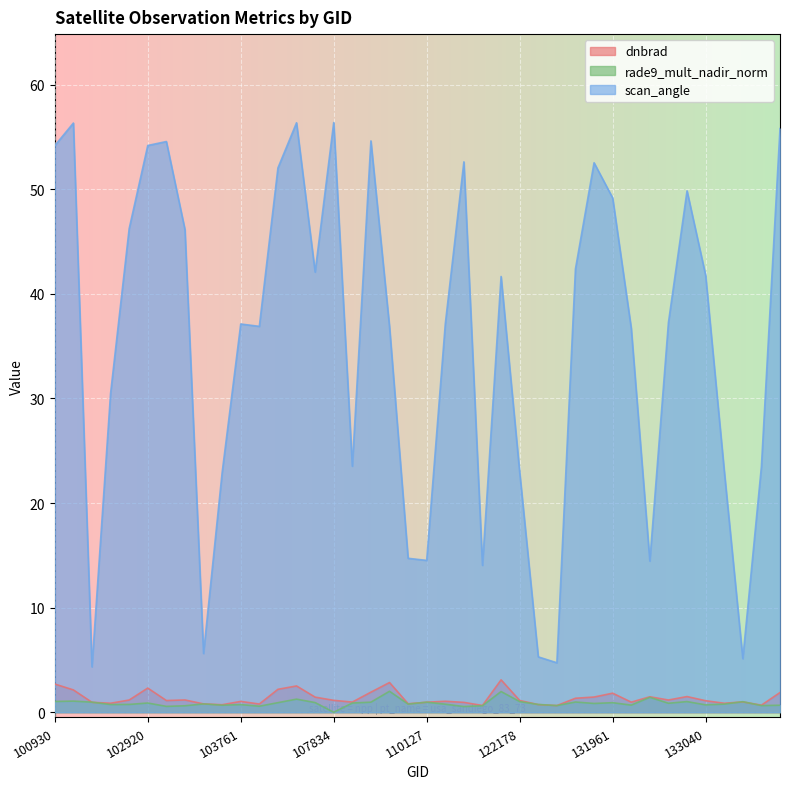

Rank the categories by dnbrad value from lowest to highest.

123251, 115764, 134505, 103397, 122346, 104112, 103279, 109954, 133223, 102792, 115500, 102671, 110127, 132136, 108015, 133405, 103761, 110299, 133040, 103032, 122178, 107834, 102912, 132669, 103040, 131768, 104355, 131947, 132310, 132848, 131961, 134700, 108715, 102421, 104236, 102920, 104346, 100930, 109780, 122002